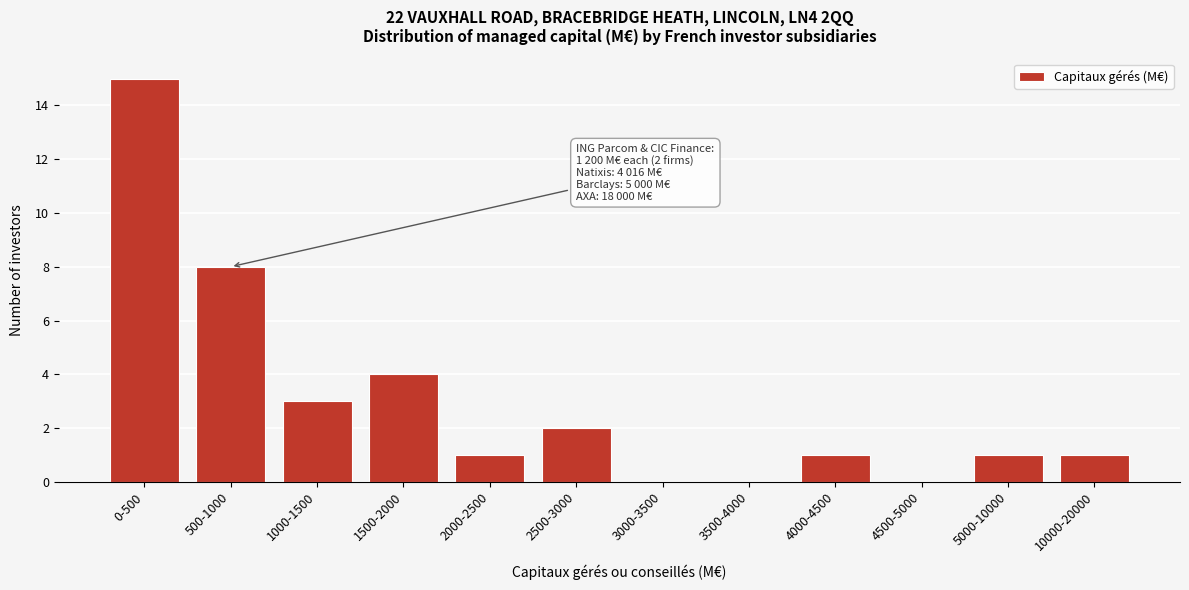

Reading left to right, transcribe all the data shown in this chart.

0-500=15	500-1000=8	1000-1500=3	1500-2000=4	2000-2500=1	2500-3000=2	3000-3500=0	3500-4000=0	4000-4500=1	4500-5000=0	5000-10000=1	10000-20000=1